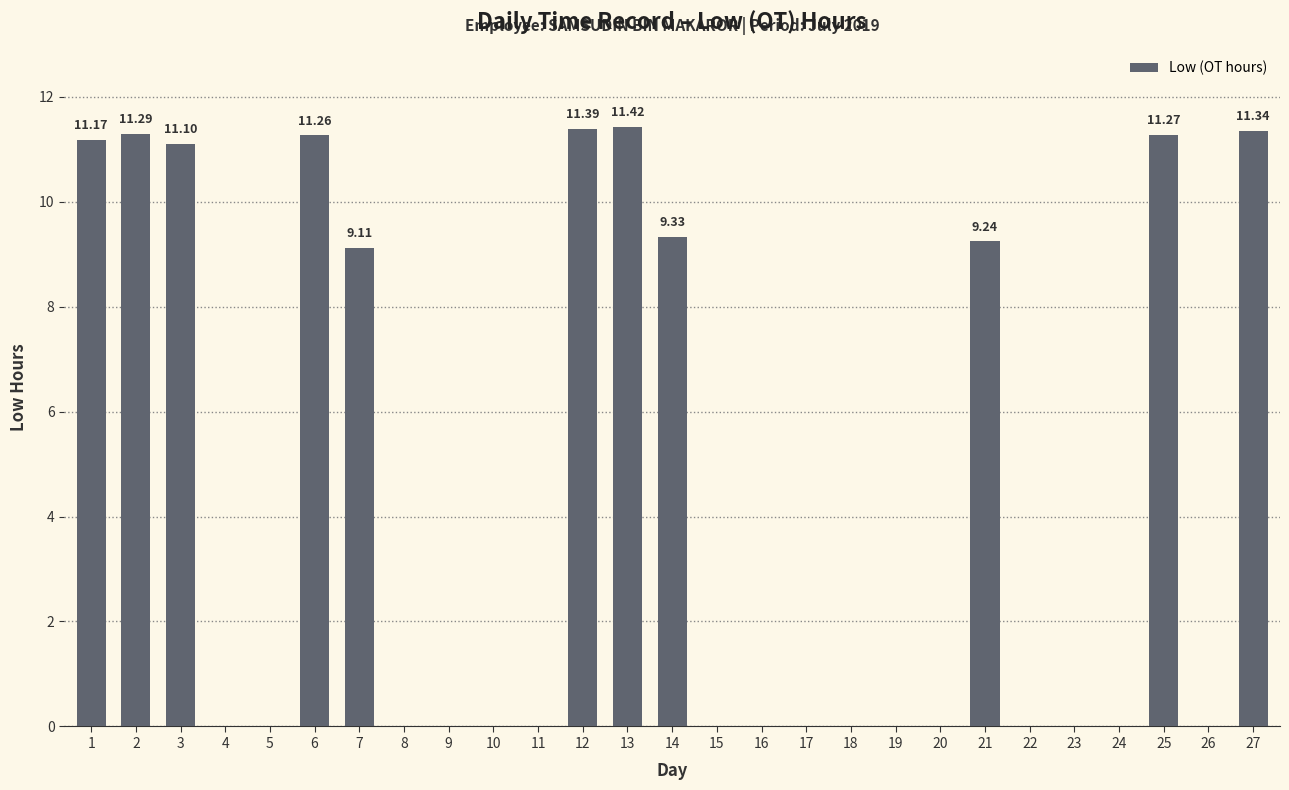

What is the sum of all values?

117.9